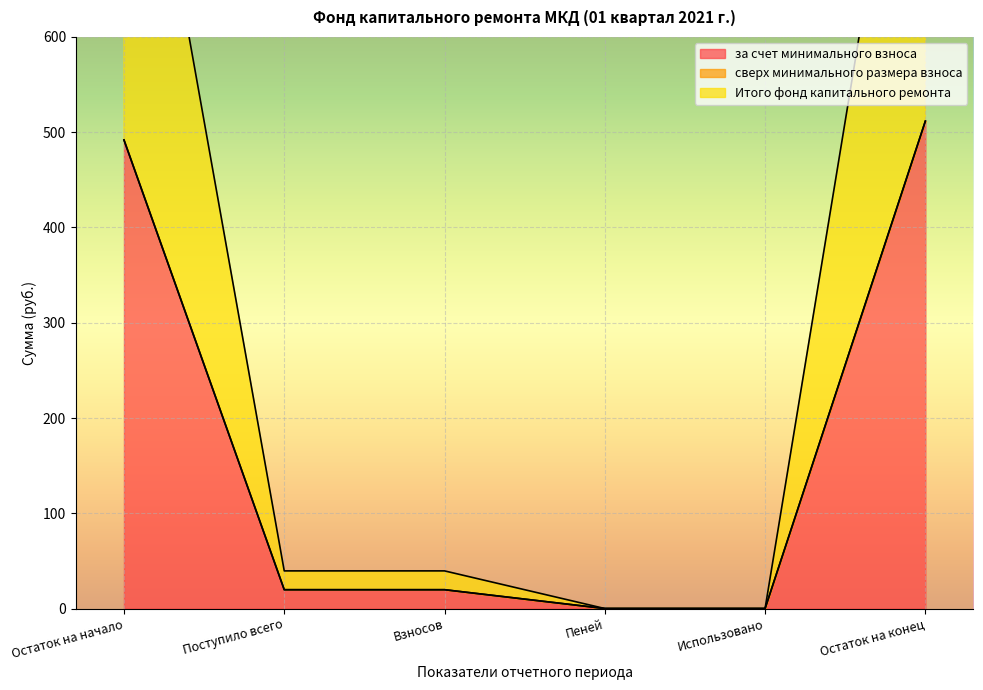

Which series has the largest total across all categories?

за счет минимального взноса